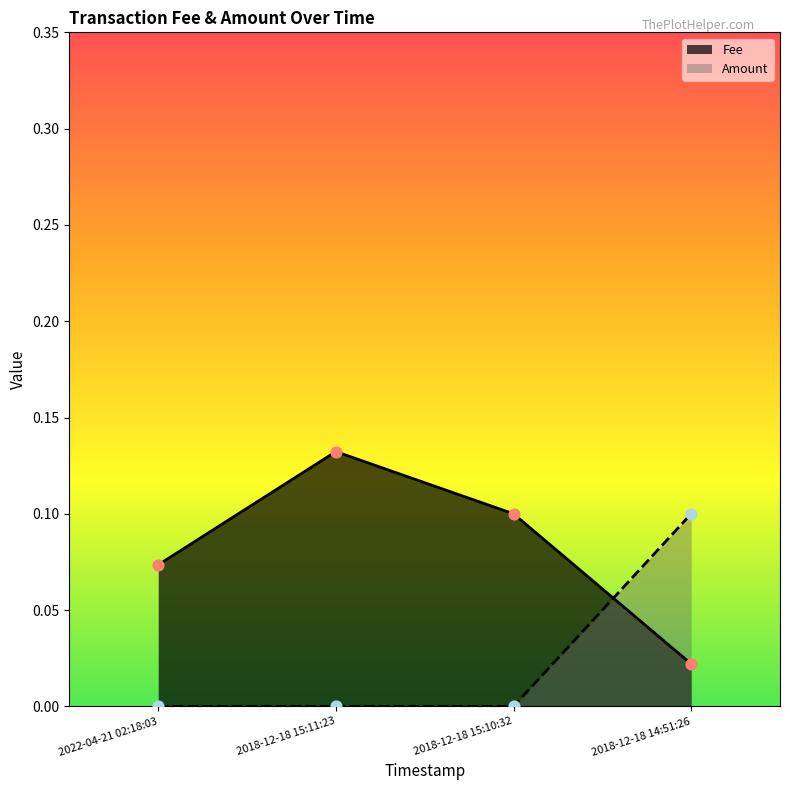

Is the value of Fee at 2022-04-21 02:18:03 greater than the value of Amount at 2018-12-18 15:10:32?

Yes